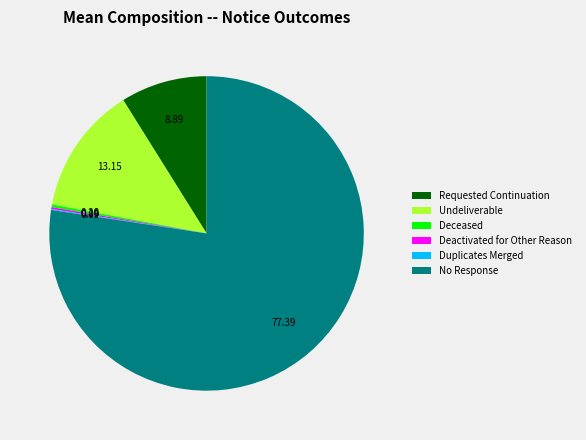

Which has a higher value, Undeliverable or Requested Continuation?

Undeliverable